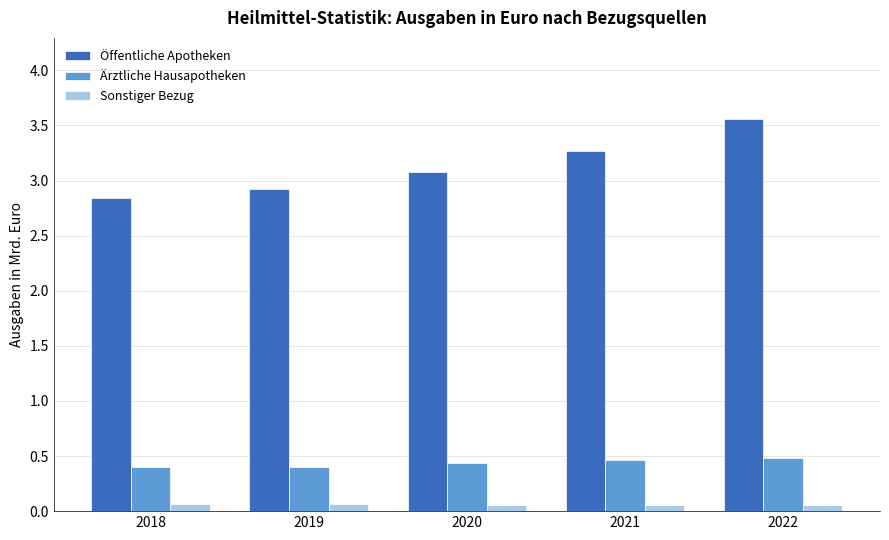

How many values in the Öffentliche Apotheken series are below 3?

2